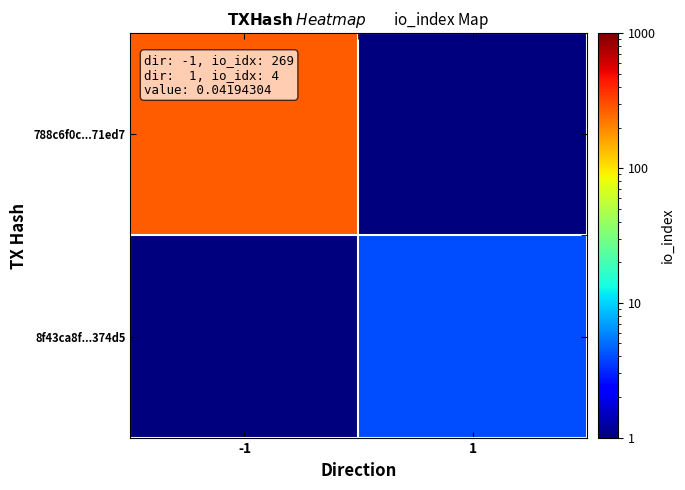

Reading left to right, list all the values displayed in this chart.

788c6f0c...71ed7: -1=269.0	1=0.5
8f43ca8f...374d5: -1=0.5	1=4.0